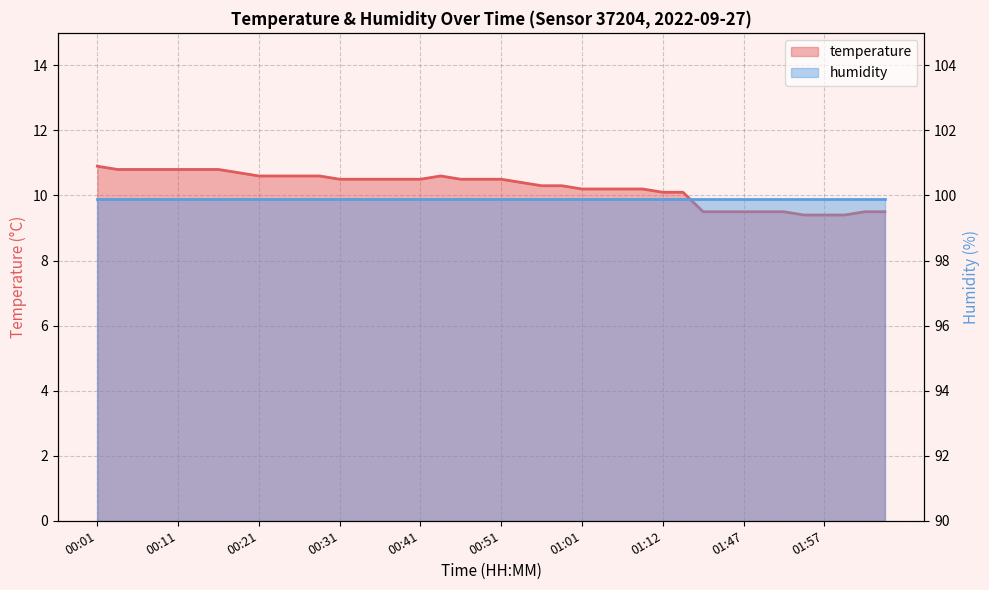

True or false: humidity and temperature cross at least once.

False